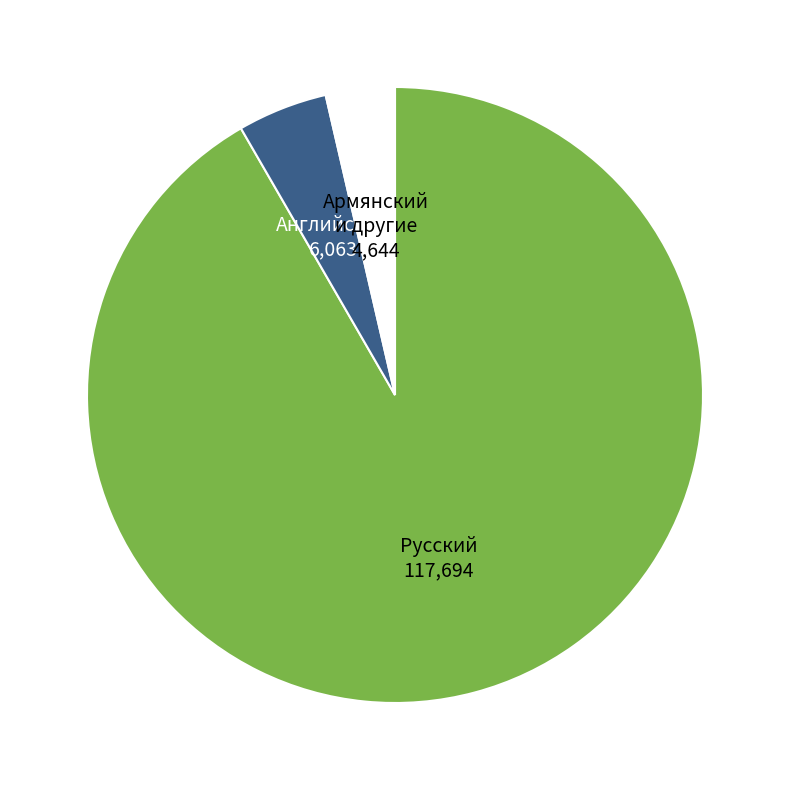

Rank the categories by value from lowest to highest.

Армянский и другие, Английский, Русский